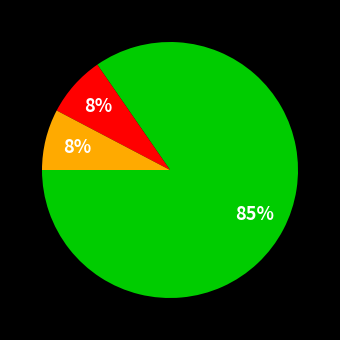

To the nearest percent, what is the average slice percentage?

33%